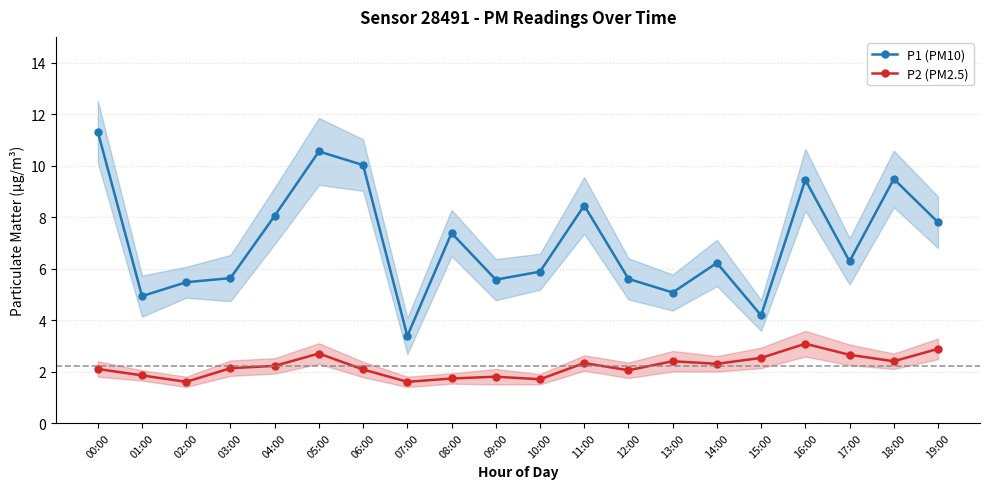

What is the difference between the P2 (PM2.5) values at 03:00 and 01:00?

0.3